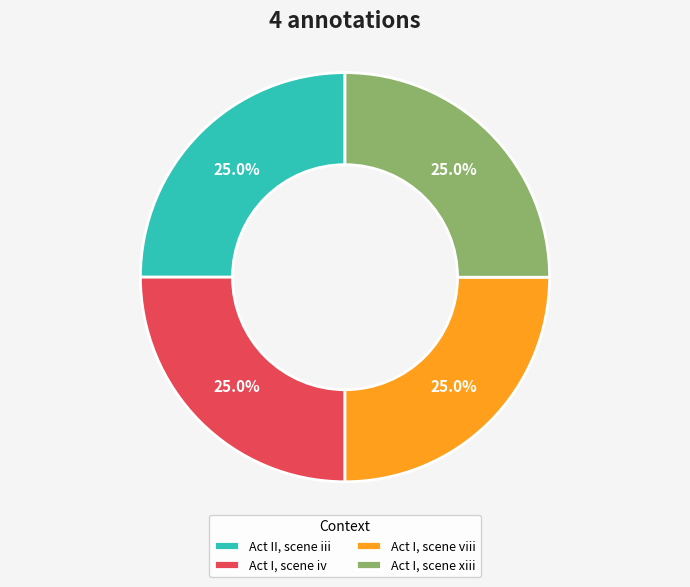

What is the ratio of the value at Act II, scene iii to the value at Act I, scene iv?

1.0